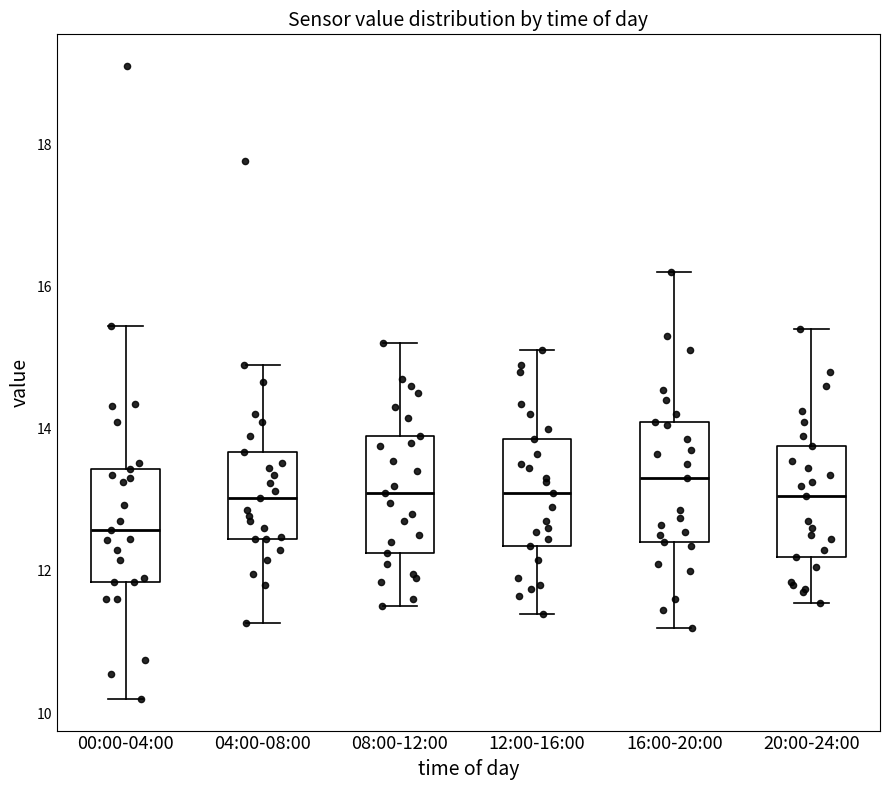

Reading left to right, transcribe this box plot: for each box, give where its median line is, the range the box spans, and where its two whiskers end, as read against the y-axis. The values are not printed on the chart, so give them approximately, as read against the axis.

00:00-04:00: median 12.6, box 11.8 to 13.4, whiskers 10.2 to 15.4
04:00-08:00: median 13.0, box 12.4 to 13.6, whiskers 11.2 to 15.0
08:00-12:00: median 13.2, box 12.2 to 14.0, whiskers 11.6 to 15.2
12:00-16:00: median 13.2, box 12.4 to 13.8, whiskers 11.4 to 15.2
16:00-20:00: median 13.4, box 12.4 to 14.2, whiskers 11.2 to 16.2
20:00-24:00: median 13.0, box 12.2 to 13.8, whiskers 11.6 to 15.4